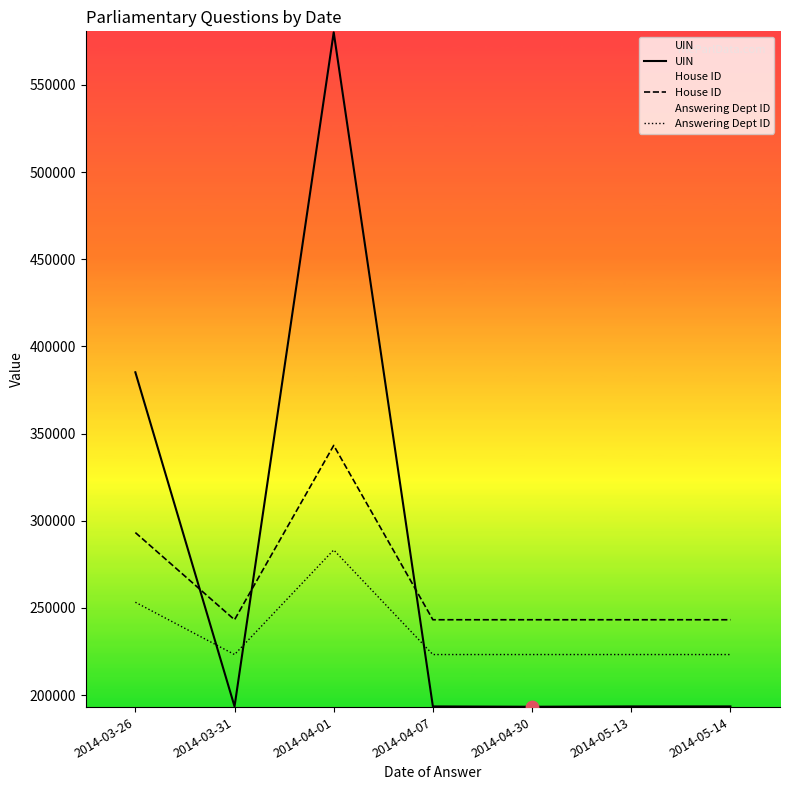

At how many categories does at least one series exceed 535377?

1